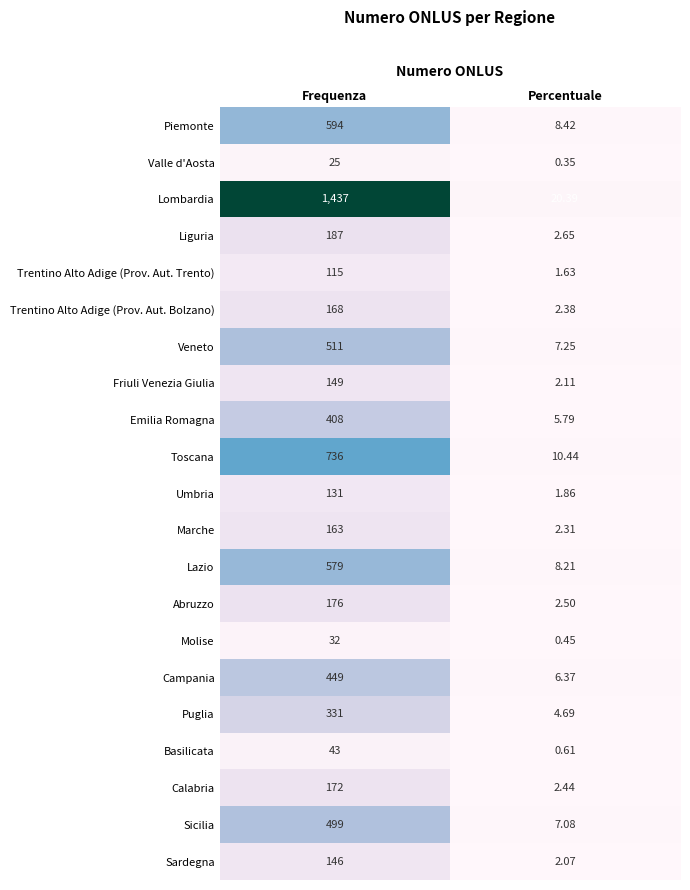

Which category has the highest value across all series?

Frequenza